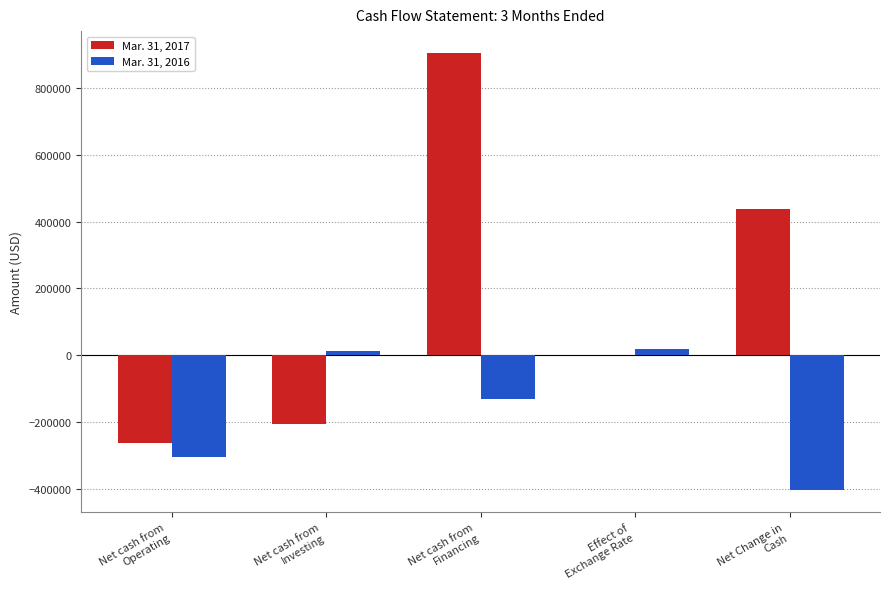

How many distinct data groups are displayed?

2